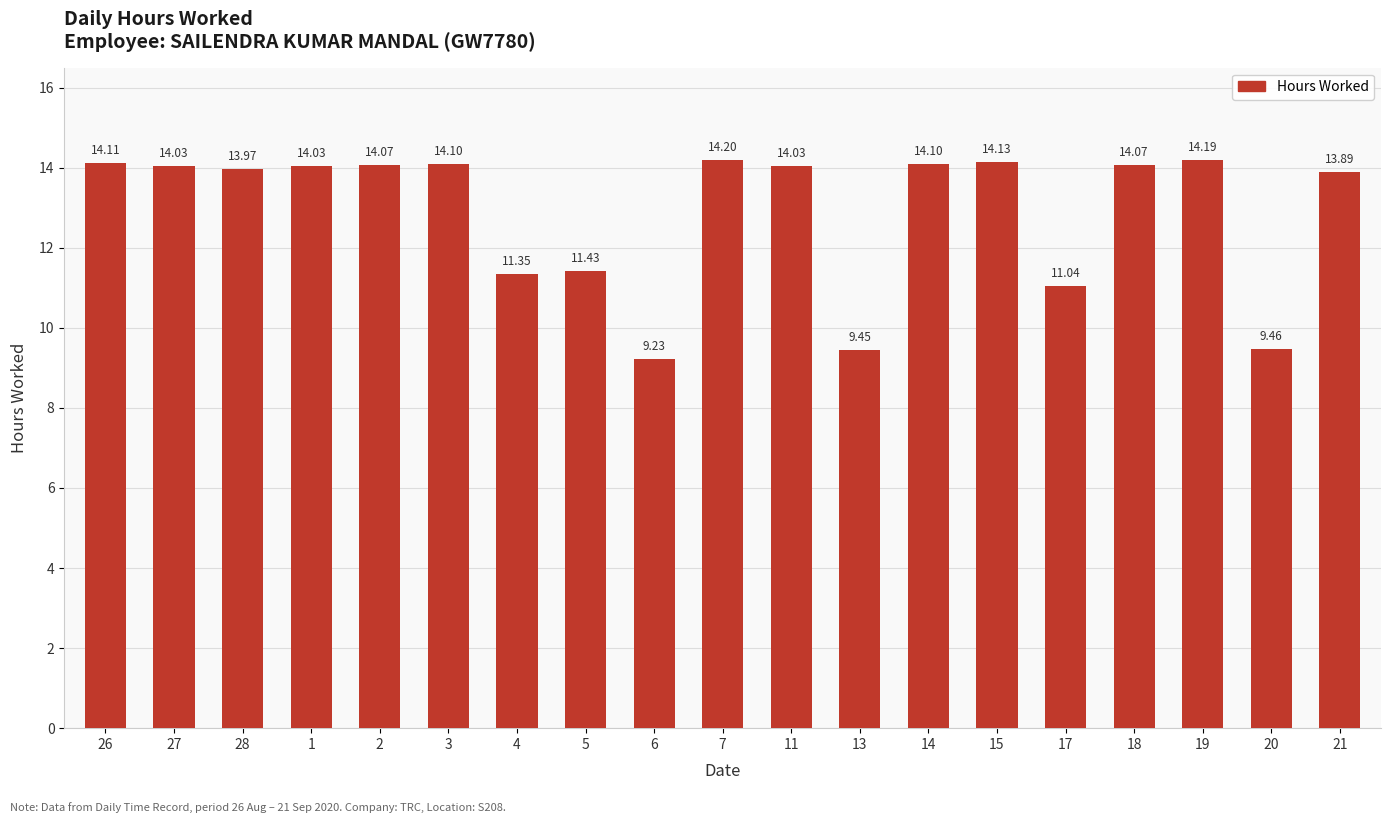

What position from the right is 5?

12